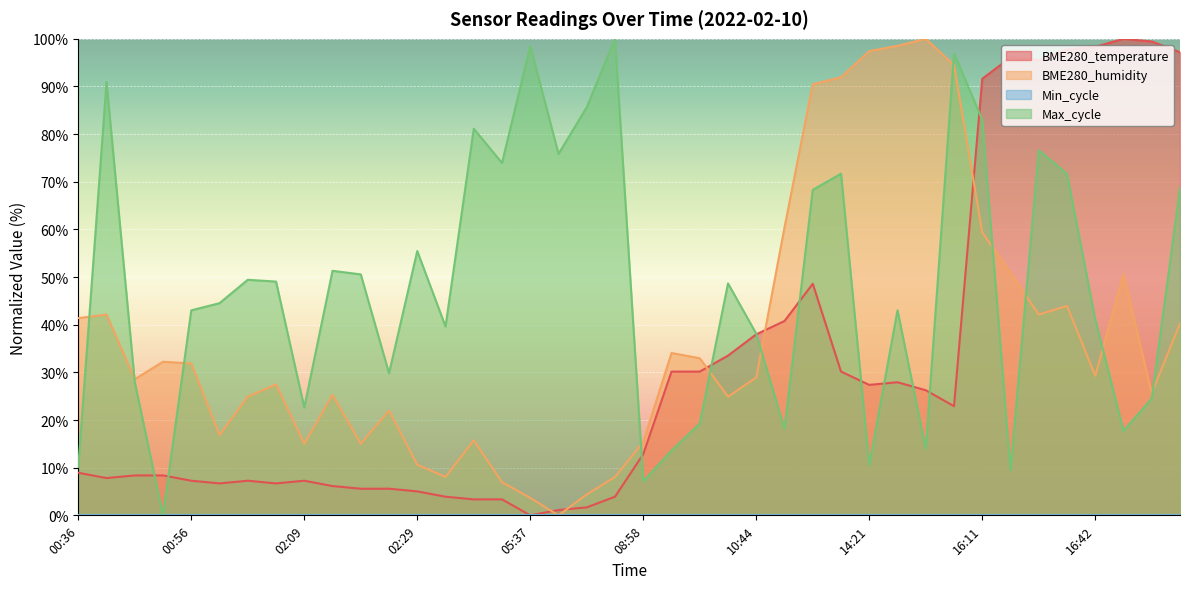

Does the chart display data point markers on the line(s)?

No